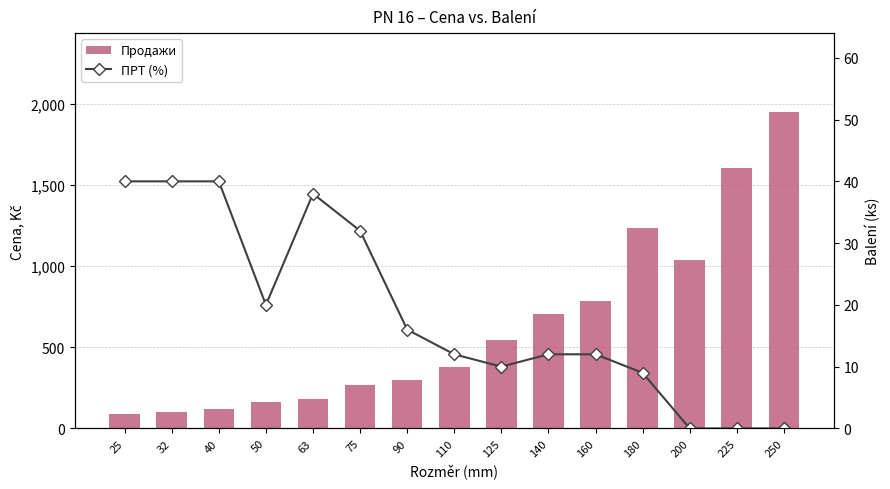

At 200, list the series in order from largest to smallest.

Продажи, ПРТ (%)